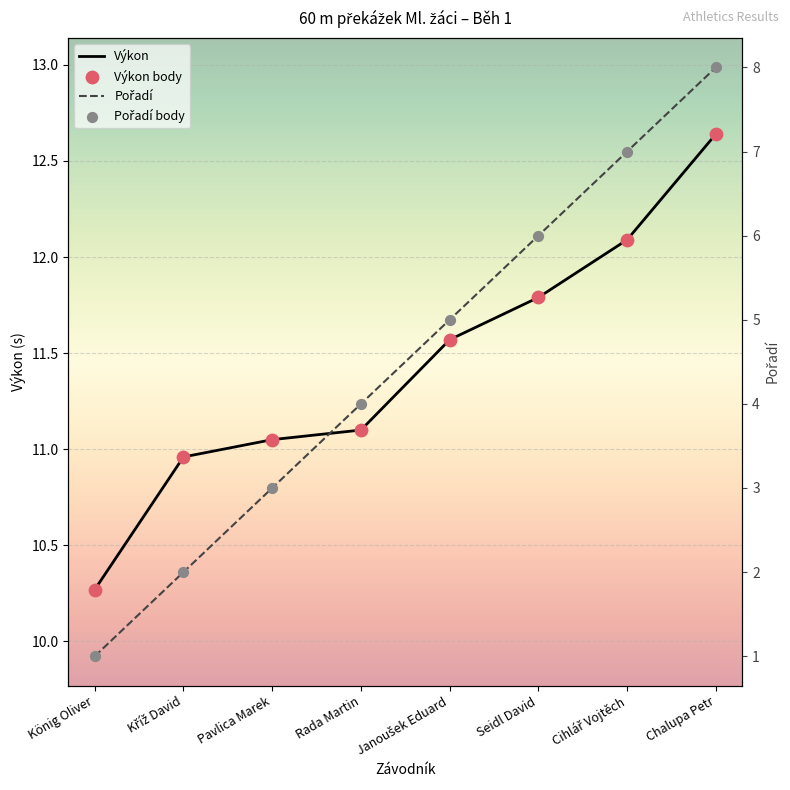

What are all the series names shown in the legend?

Výkon, Výkon body, Pořadí, Pořadí body